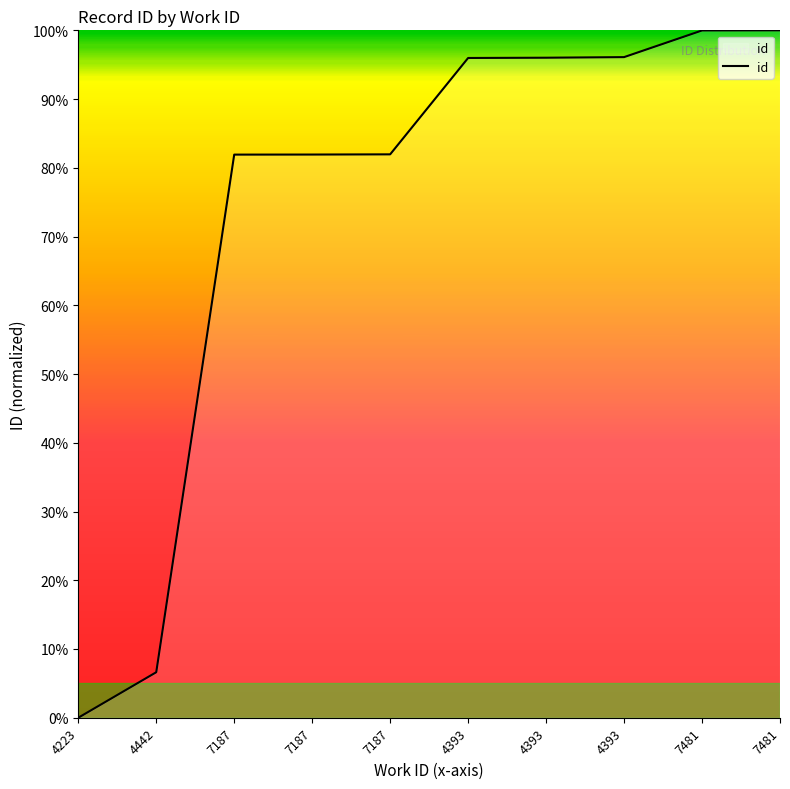

Does the chart display data point markers on the line(s)?

No